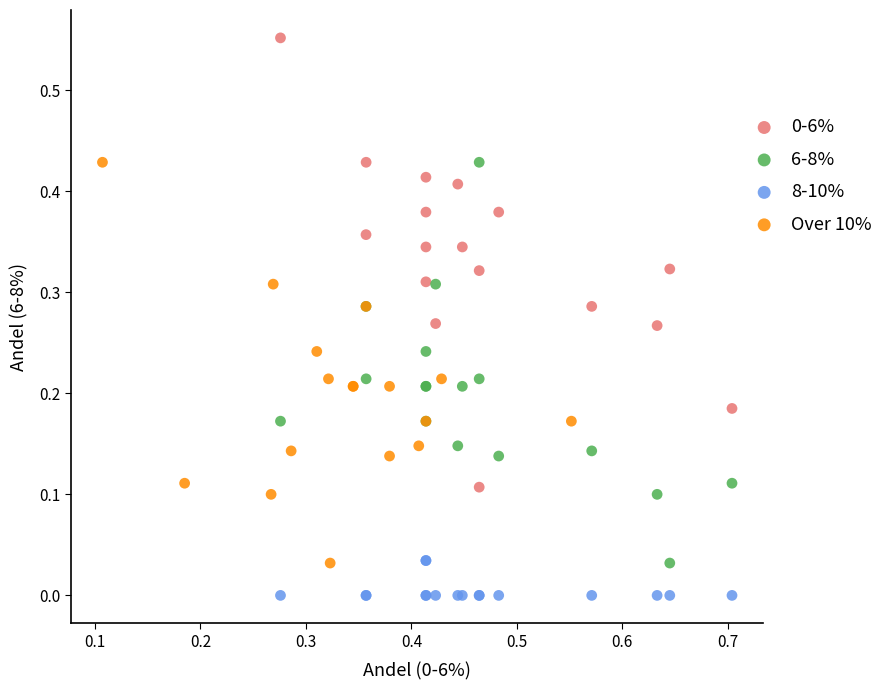

Which series contains the lowest Y value?

8-10%